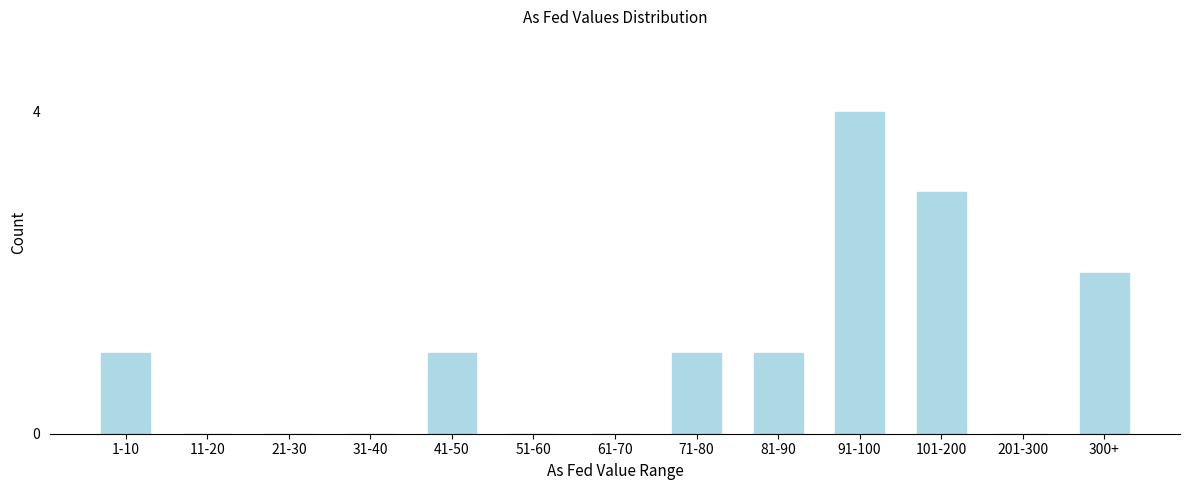

Reading left to right, what are all the values shown in this chart?

1-10=1	11-20=0	21-30=0	31-40=0	41-50=1	51-60=0	61-70=0	71-80=1	81-90=1	91-100=4	101-200=3	201-300=0	300+=2